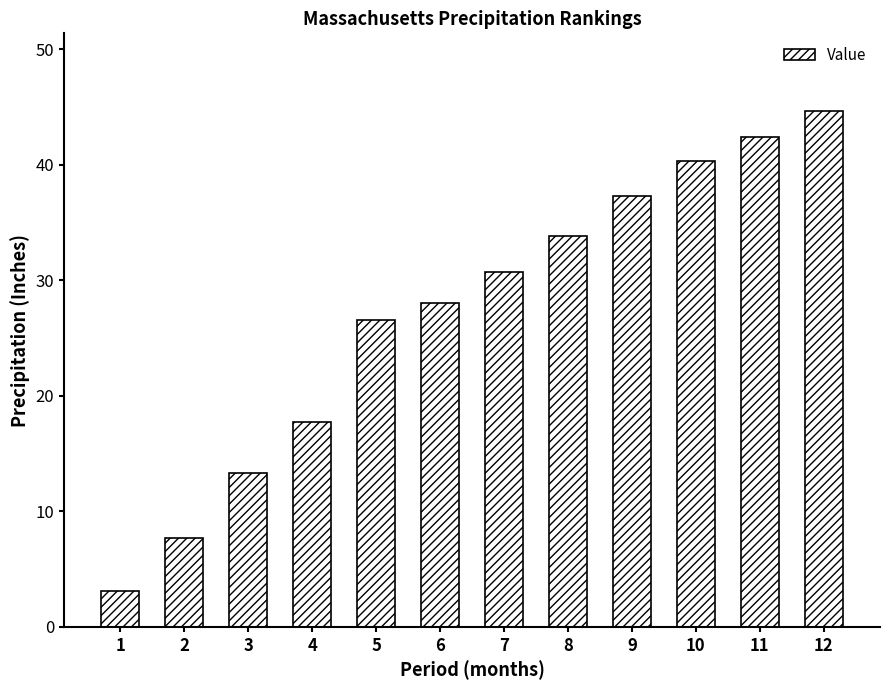

What is the average value?

27.1